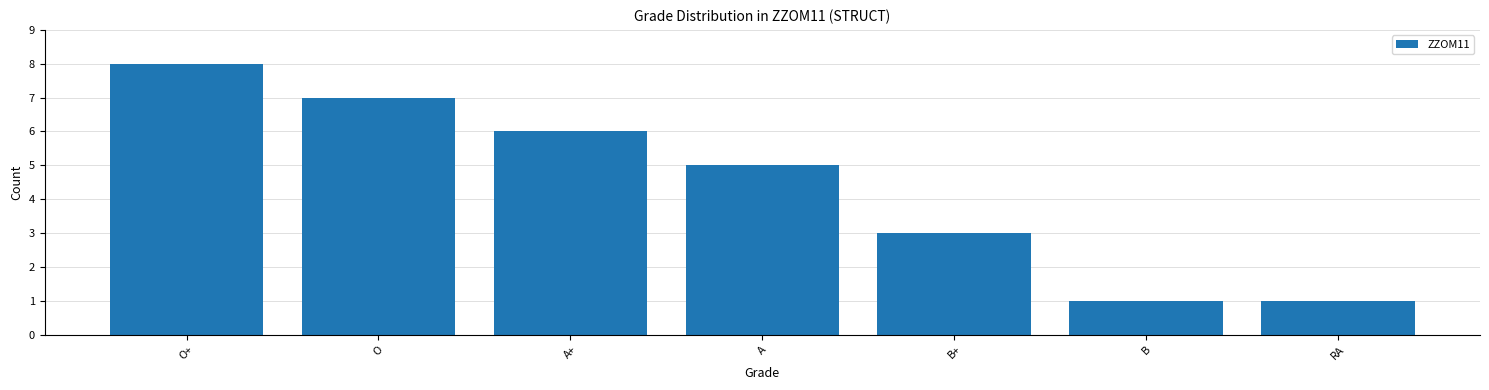

What is the value of the 4th bar from the left?

5